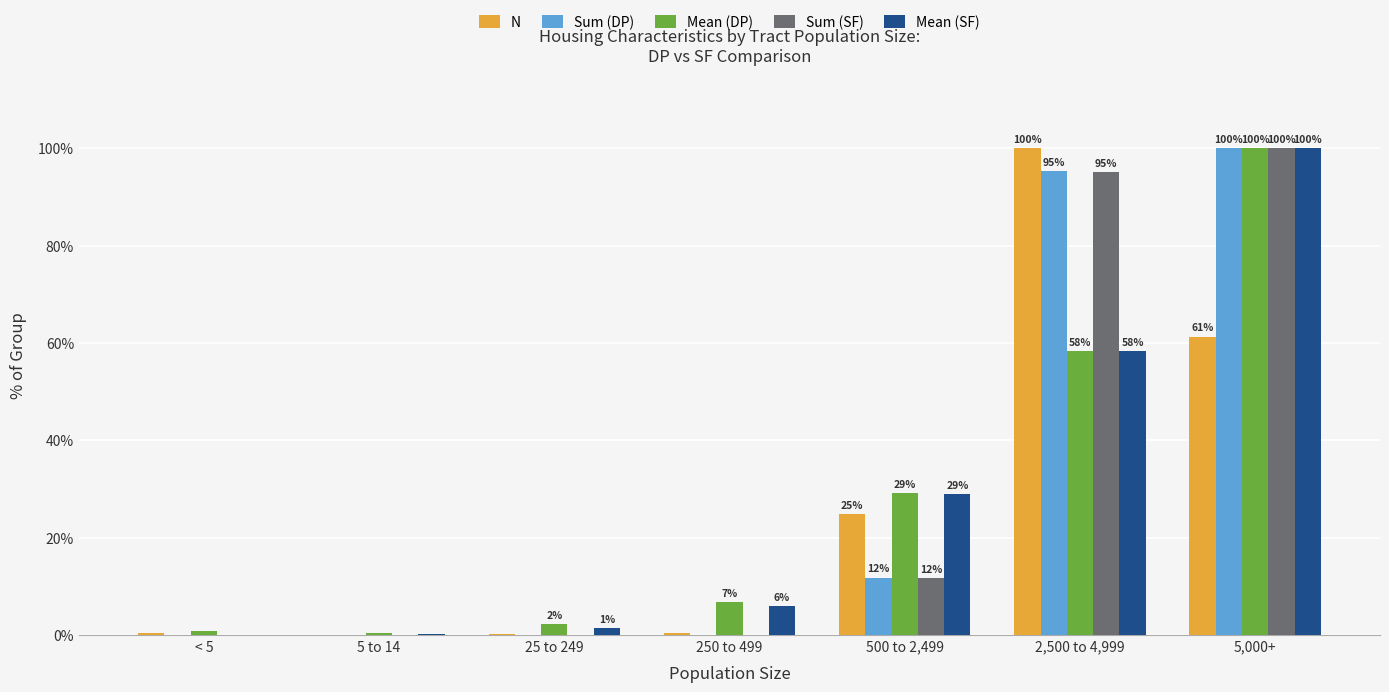

Is the value of Sum (SF) at 500 to 2,499 greater than the value of N at 250 to 499?

Yes